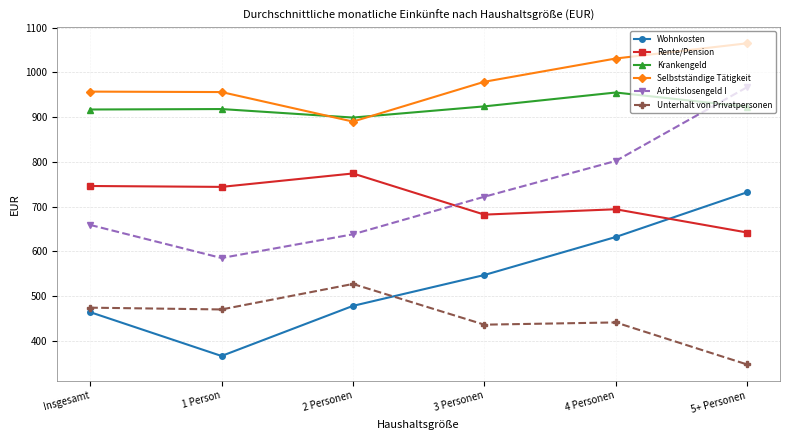

Does the chart have visible grid lines?

Yes